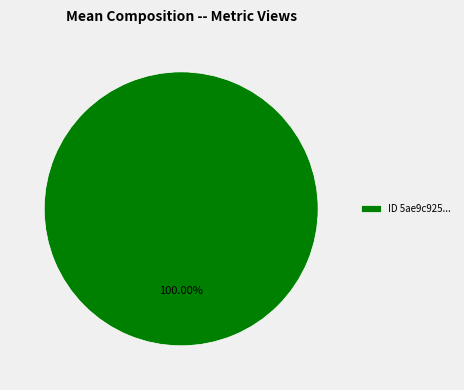

Does ID 5ae9c925... represent more than half of the total?

Yes